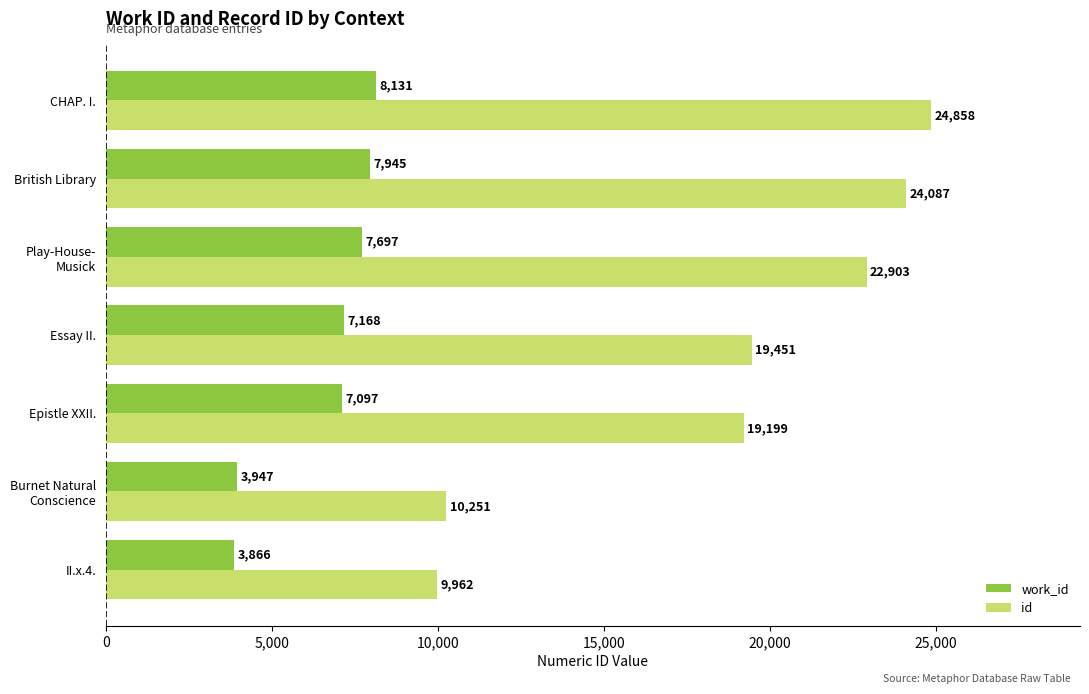

Rank the series by their average value, from highest to lowest.

id, work_id